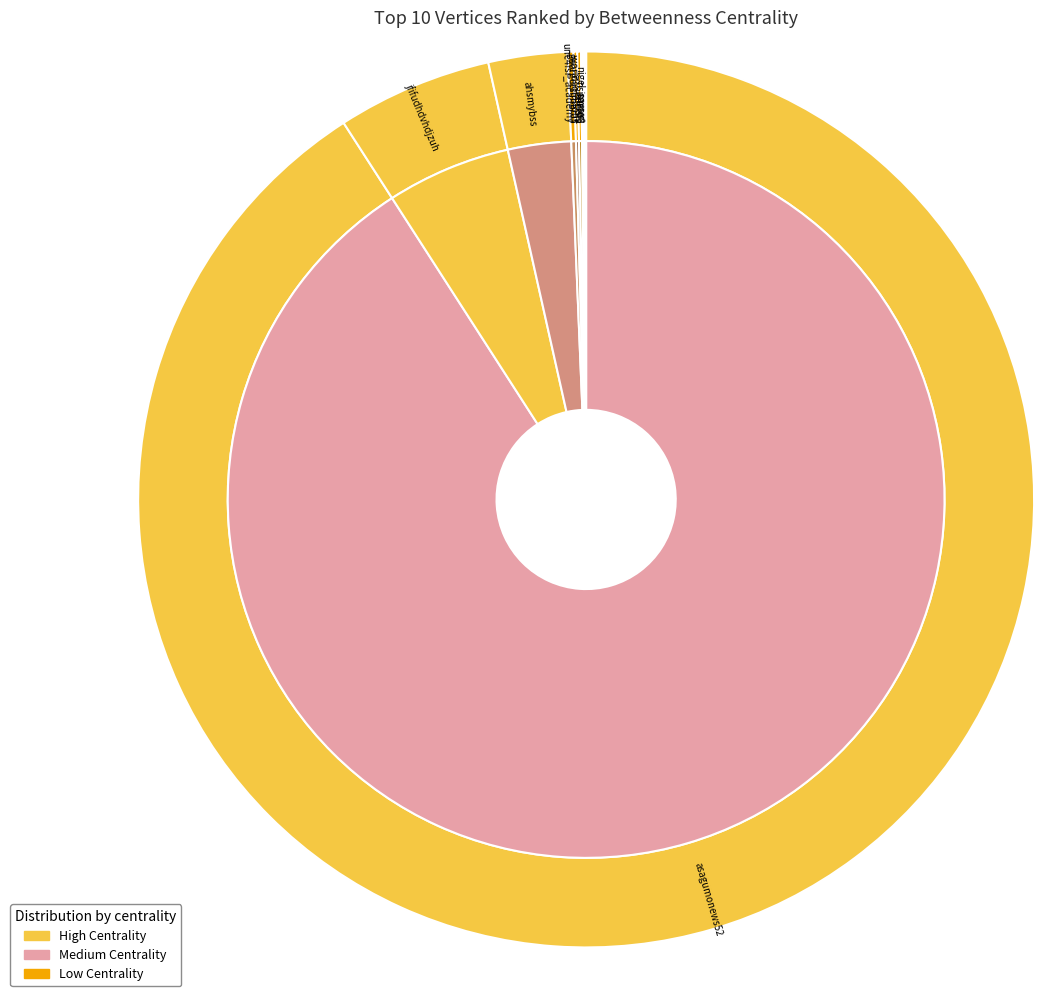

Approximately how many times larger is the value at nsimmo8 compared to _worldsolutions?

0.3